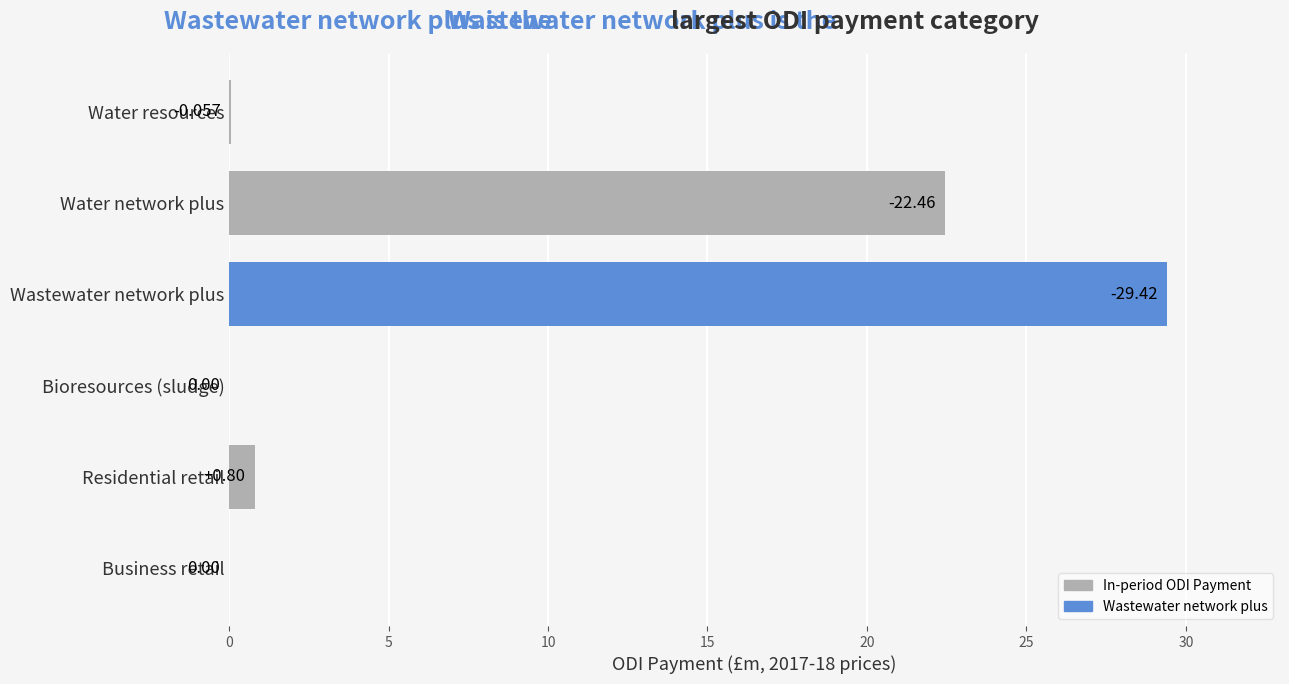

Which has a higher value, Residential retail or Business retail?

Residential retail